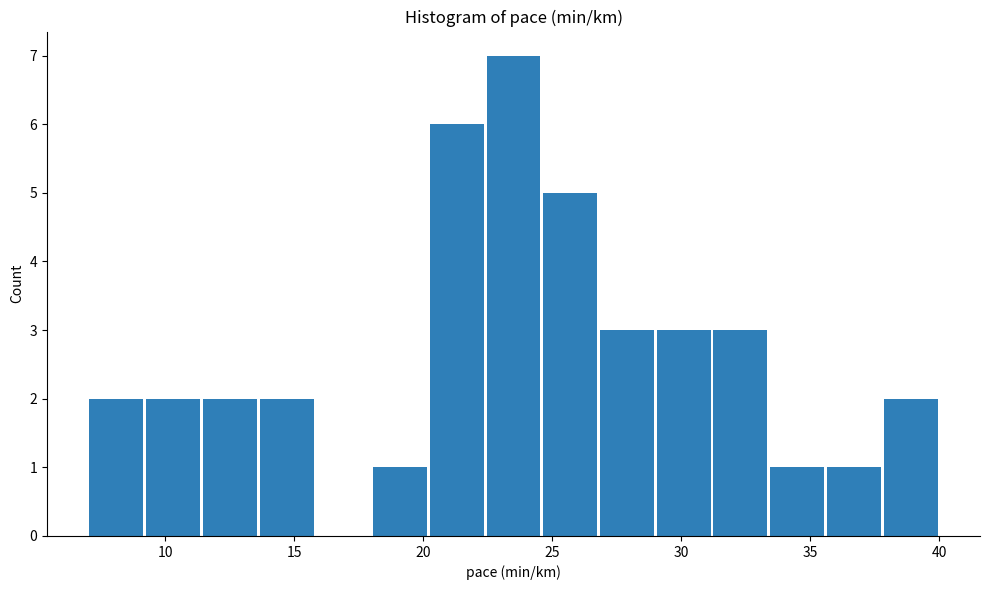

How tall is the bar that spans 33.4 to 35.6 on the x-axis? Neither the bar edges nor the heights are printed on the chart, so give them approximately, as read against the axes.

1